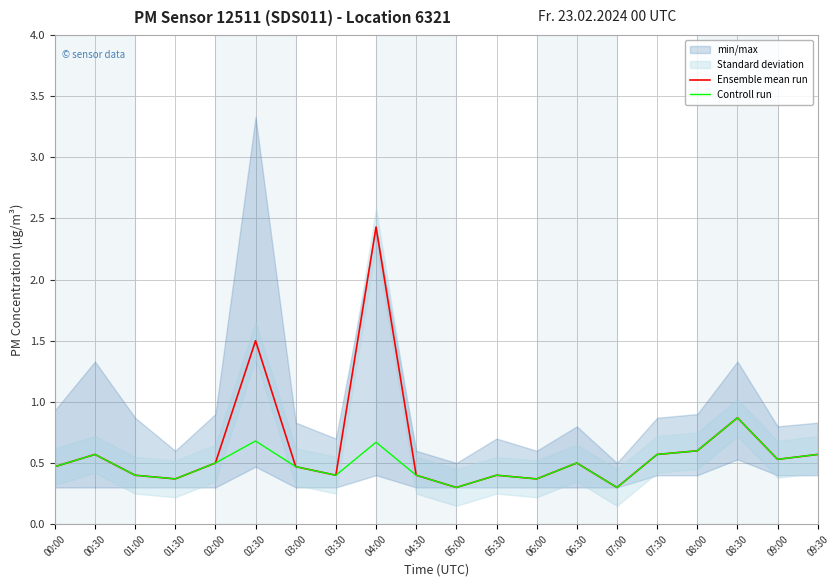

Where is the first local maximum for Controll run?

00:30